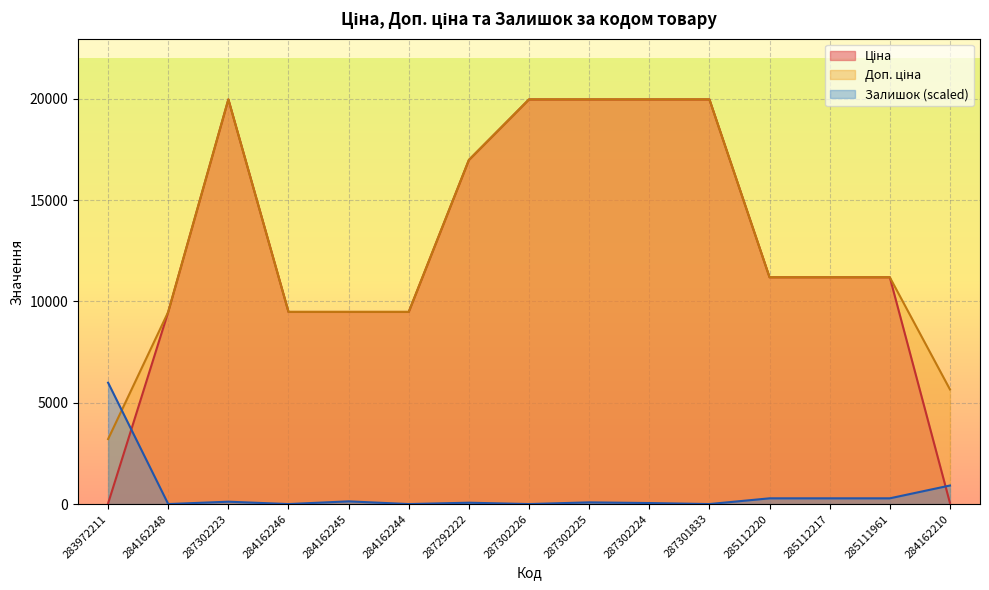

True or false: Ціна has a value of 11635.1 at 287292222.

False